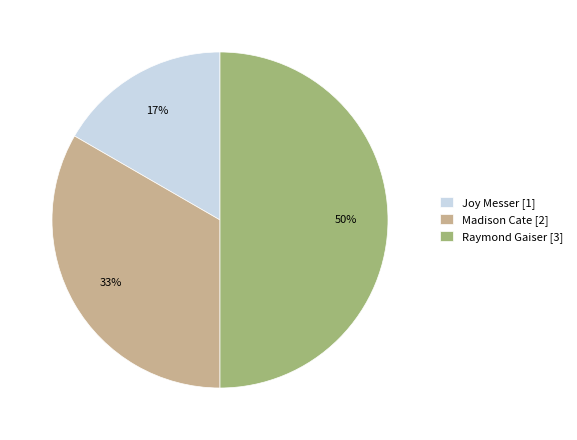

Rank the categories by value from lowest to highest.

Joy Messer, Madison Cate, Raymond Gaiser